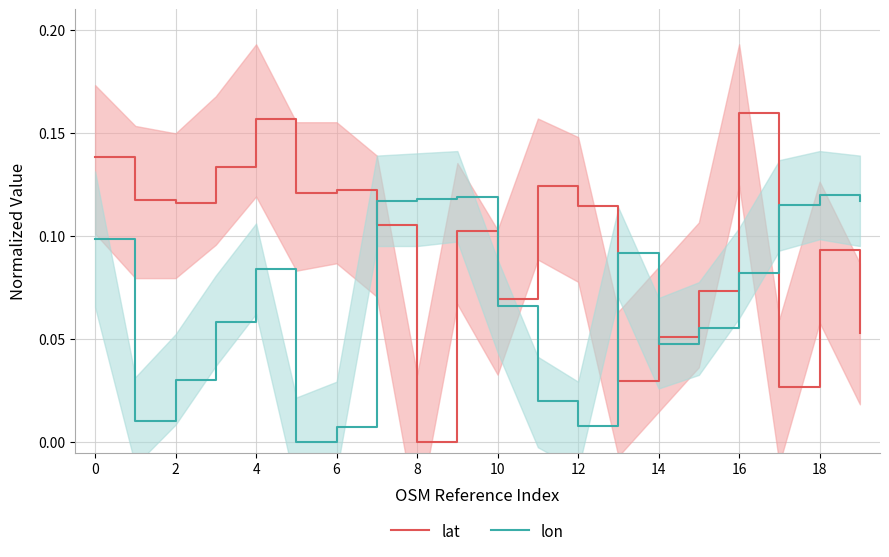

What is the difference between the second highest and minimum values in the lon series?

0.1